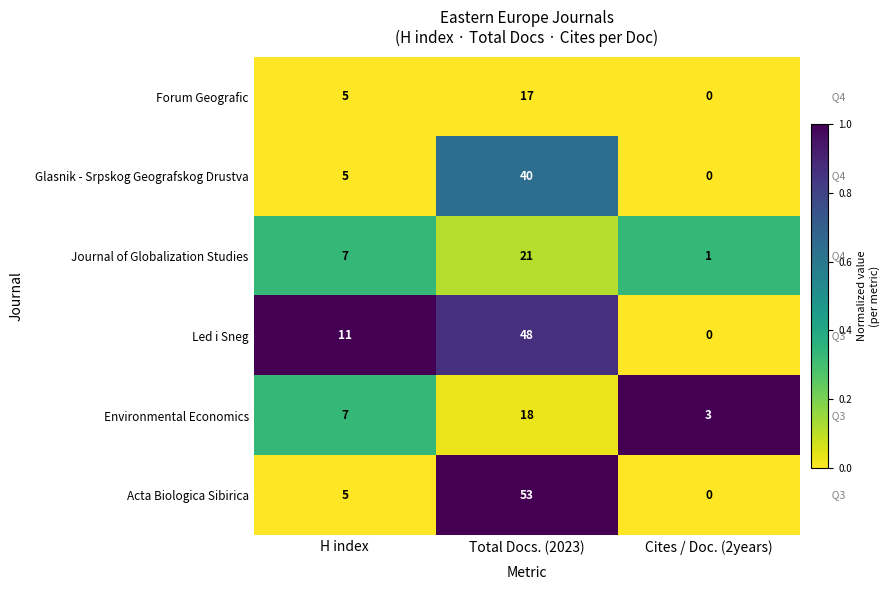

True or false: Environmental Economics has a value of 7 at H index.

True